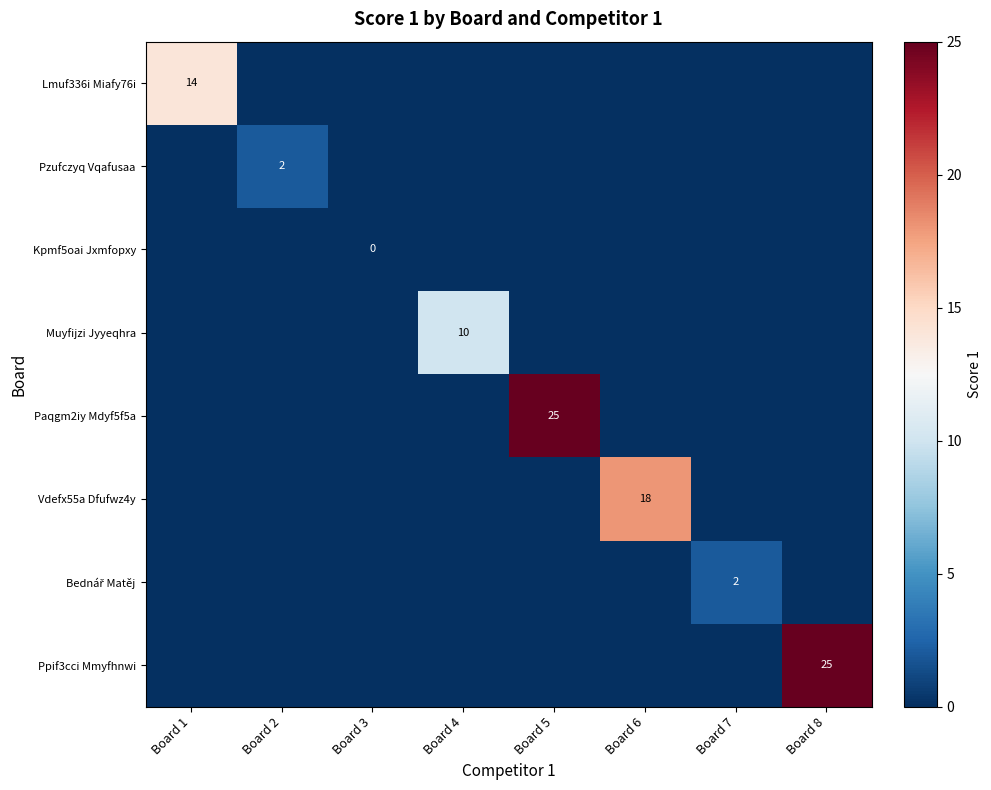

The Lmuf336i Miafy76i series shows 14 at Board 1. True or false?

True